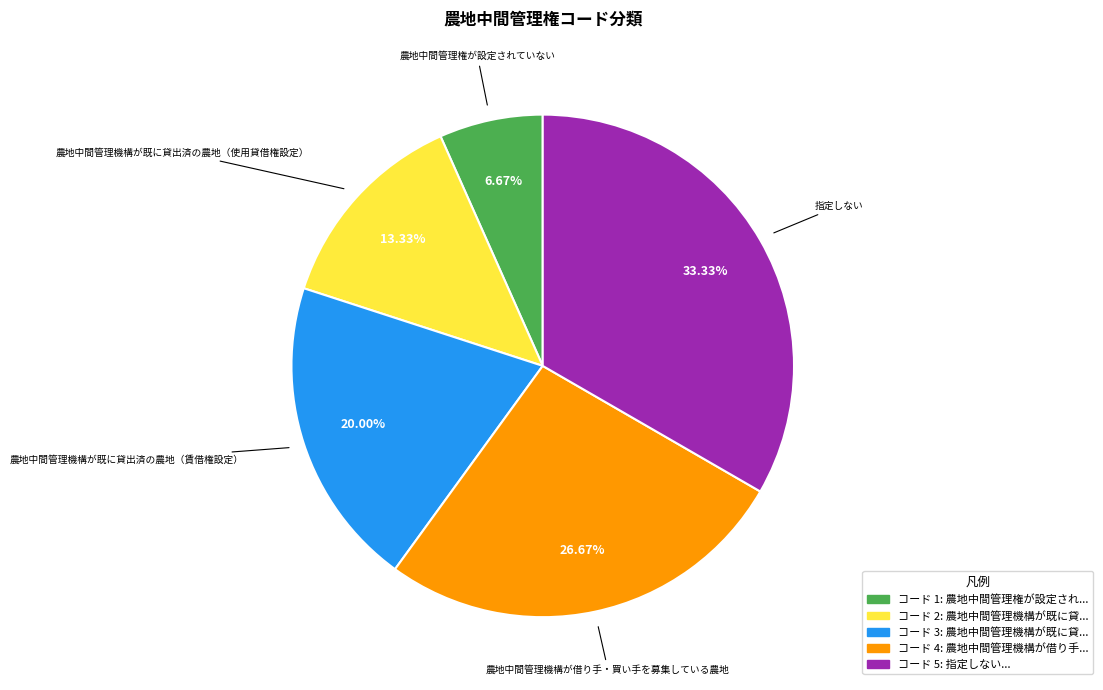

The 農地中間管理機構が既に貸出済の農地（賃借権設定） slice represents 7% of the pie. True or false?

False